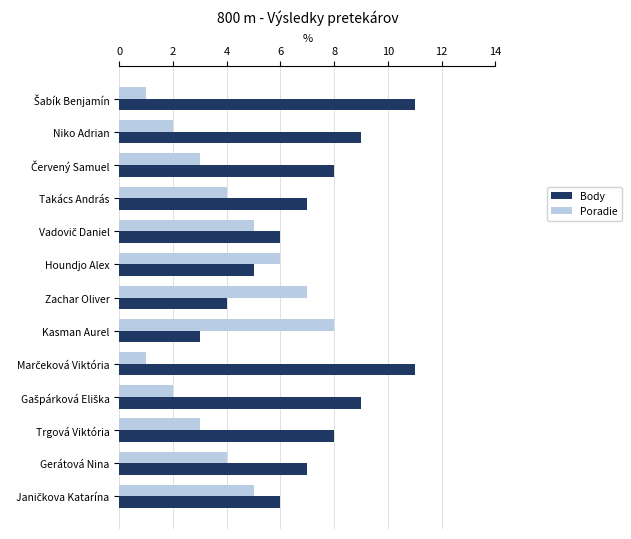

What is the smallest value displayed?

1